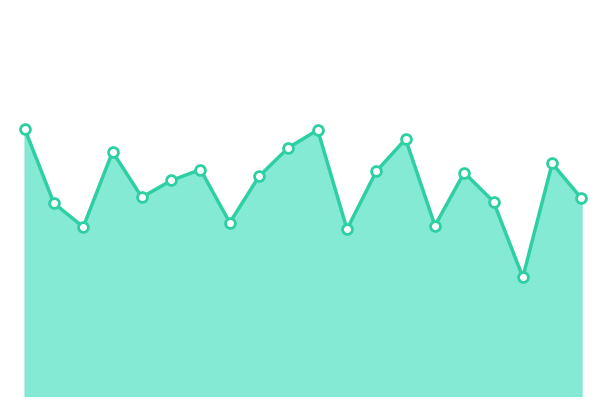

Does the chart have visible grid lines?

No